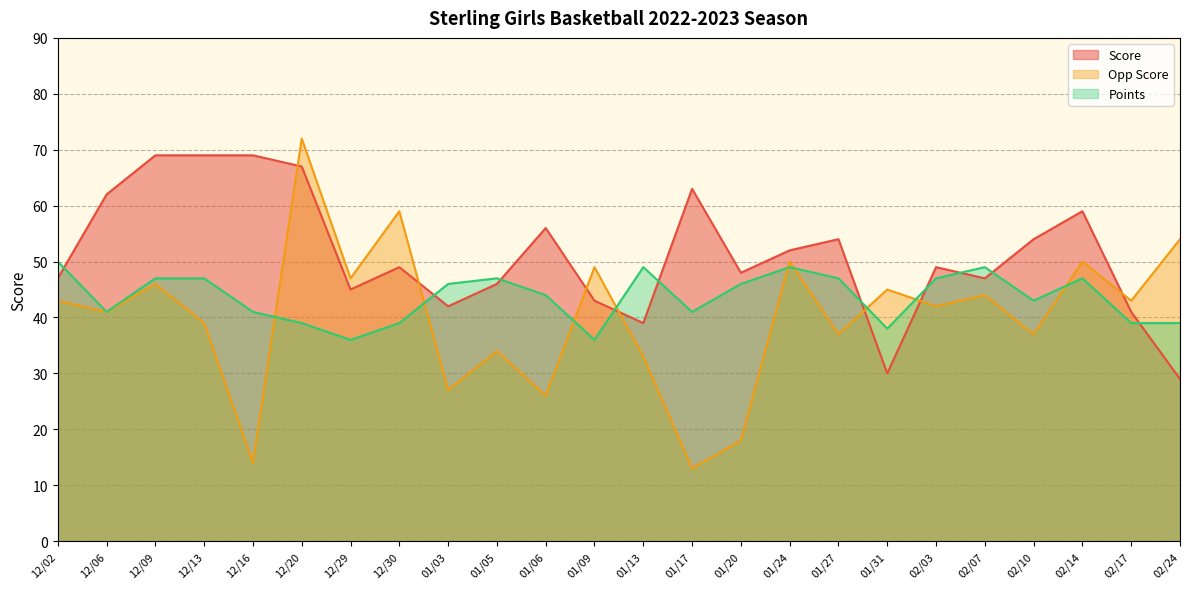

What is the difference between the maximum and minimum values in the Points series?

14